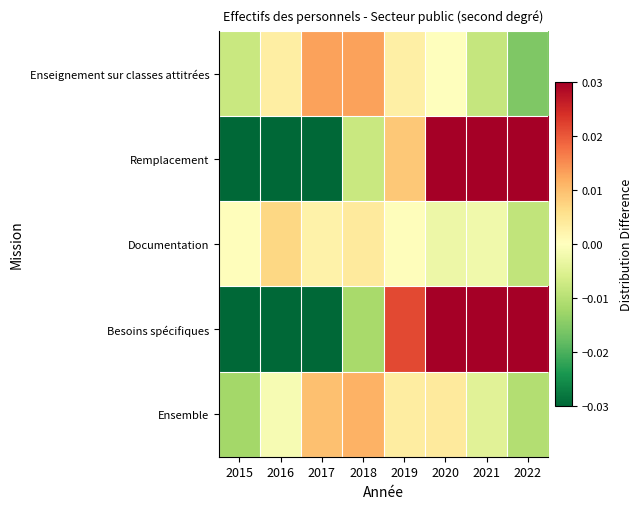

Rank the series at 2017 from highest to lowest value.

Enseignement sur classes attitrées, Ensemble, Documentation, Remplacement, Besoins spécifiques